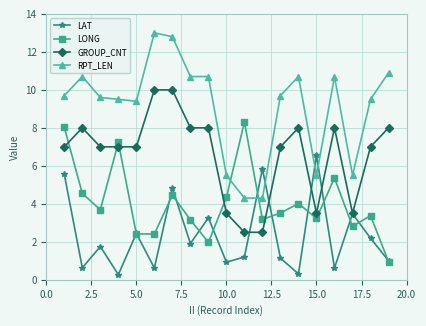

What is the value of the LAT point at the 6th from the left?

0.6